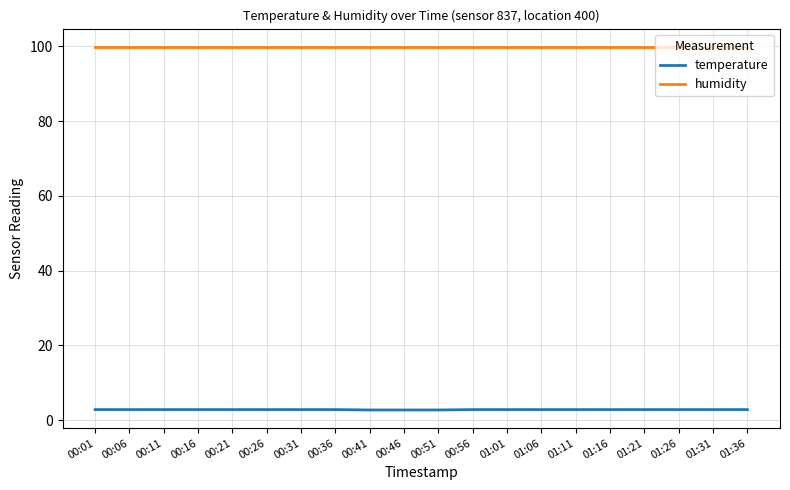

What is the minimum value for humidity?

99.9